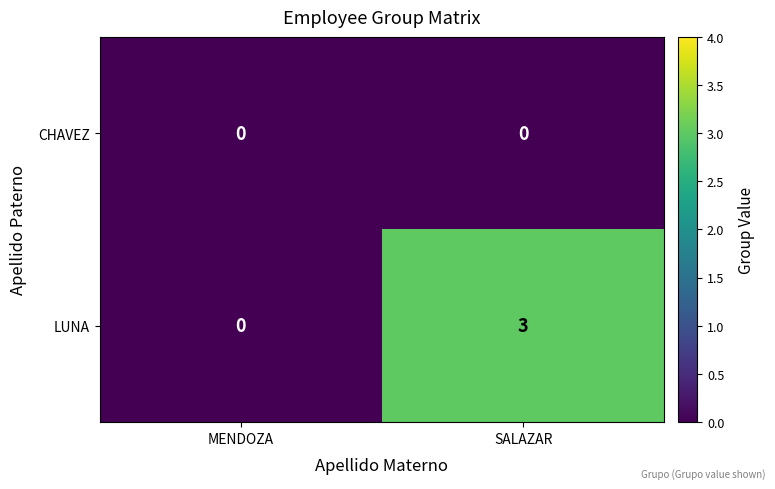

Reading right to left, transcribe all the data shown in this chart.

CHAVEZ: SALAZAR=0	MENDOZA=0
LUNA: SALAZAR=3	MENDOZA=0